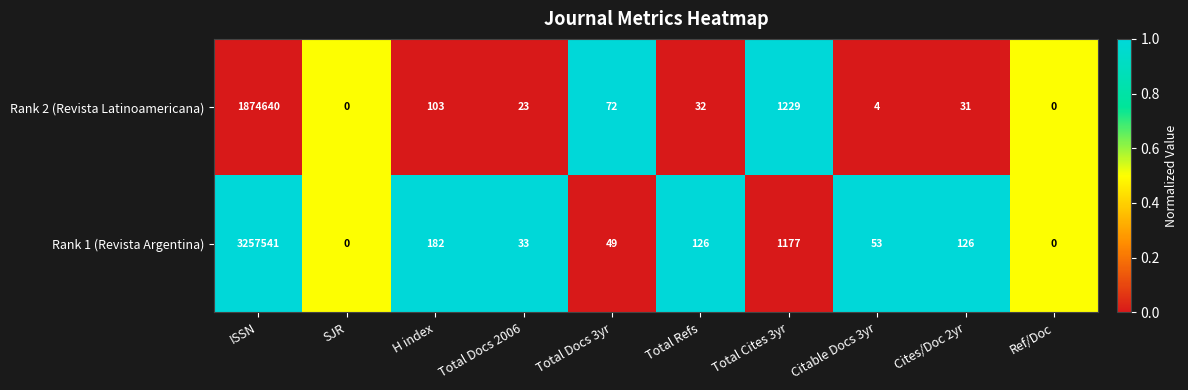

Reading right to left, transcribe all the data shown in this chart.

Rank 2 (Revista Latinoamericana): Ref/Doc=0	Cites/Doc 2yr=31	Citable Docs 3yr=4	Total Cites 3yr=1229	Total Refs=32	Total Docs 3yr=72	Total Docs 2006=23	H index=103	SJR=0	ISSN=1874640
Rank 1 (Revista Argentina): Ref/Doc=0	Cites/Doc 2yr=126	Citable Docs 3yr=53	Total Cites 3yr=1177	Total Refs=126	Total Docs 3yr=49	Total Docs 2006=33	H index=182	SJR=0	ISSN=3257541